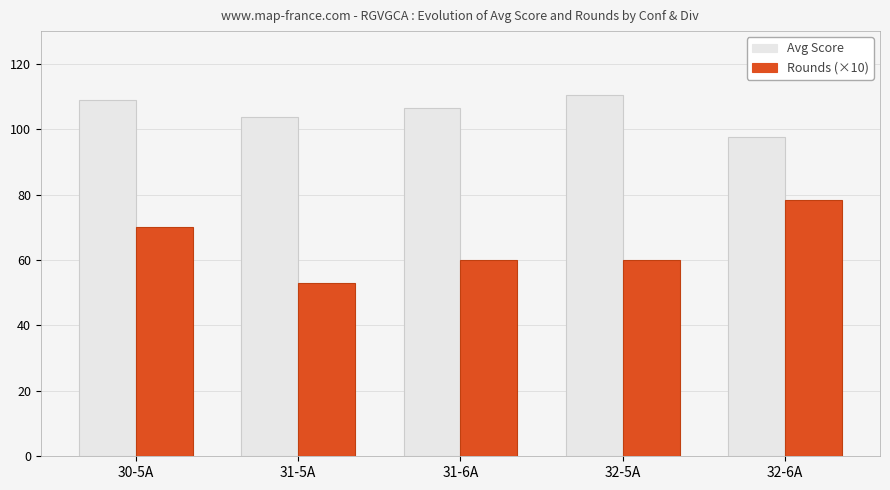

What is the difference between the maximum and minimum values in the Avg Score series?

12.7